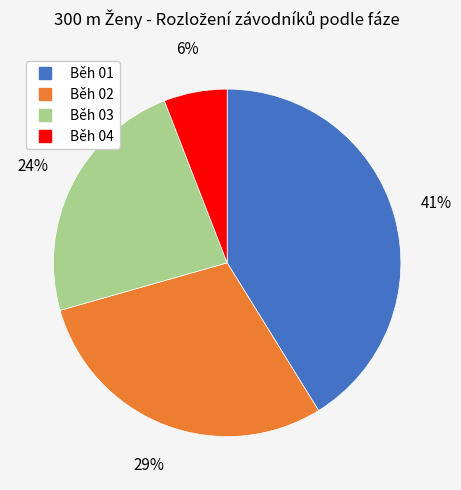

Rank the categories by value from highest to lowest.

Běh 01, Běh 02, Běh 03, Běh 04